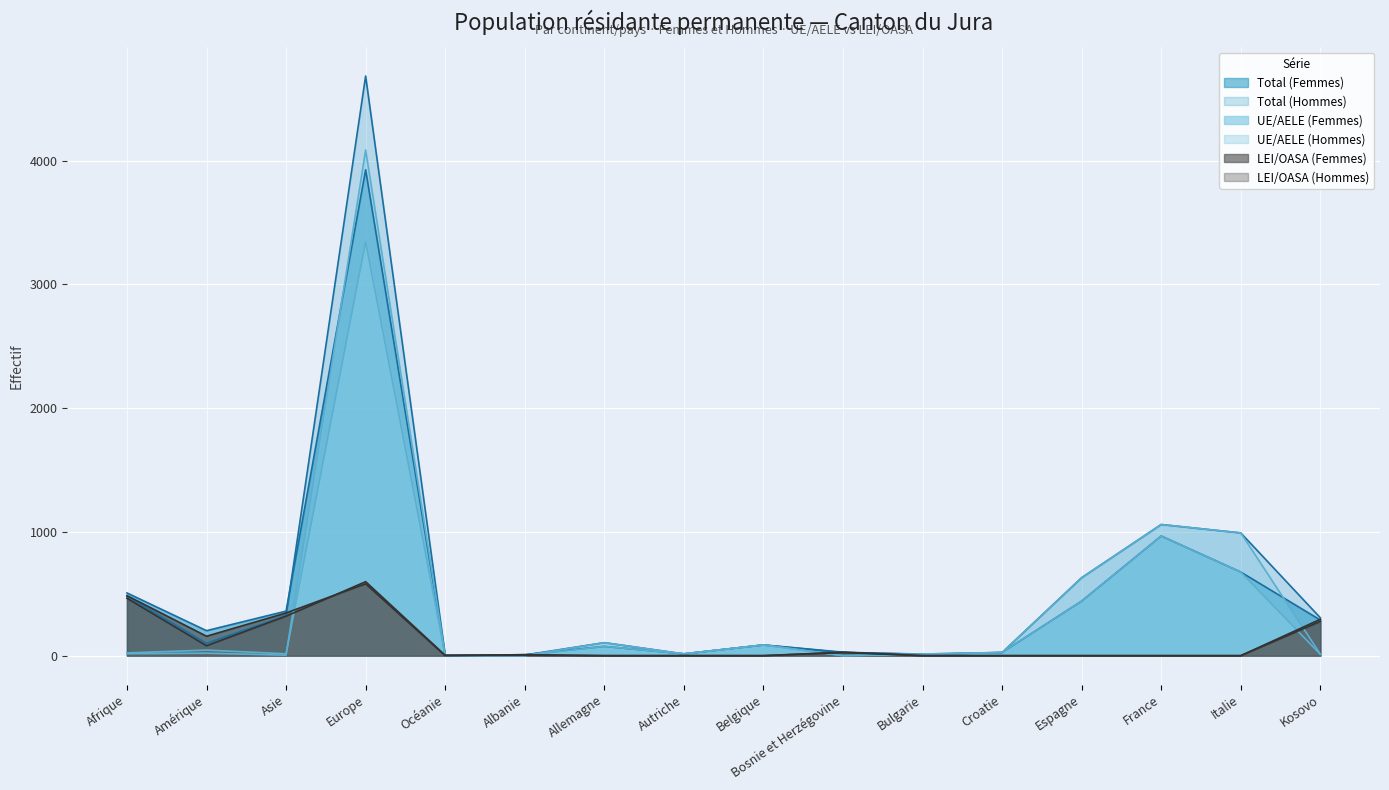

Between Kosovo and Italie, which is larger?

Italie